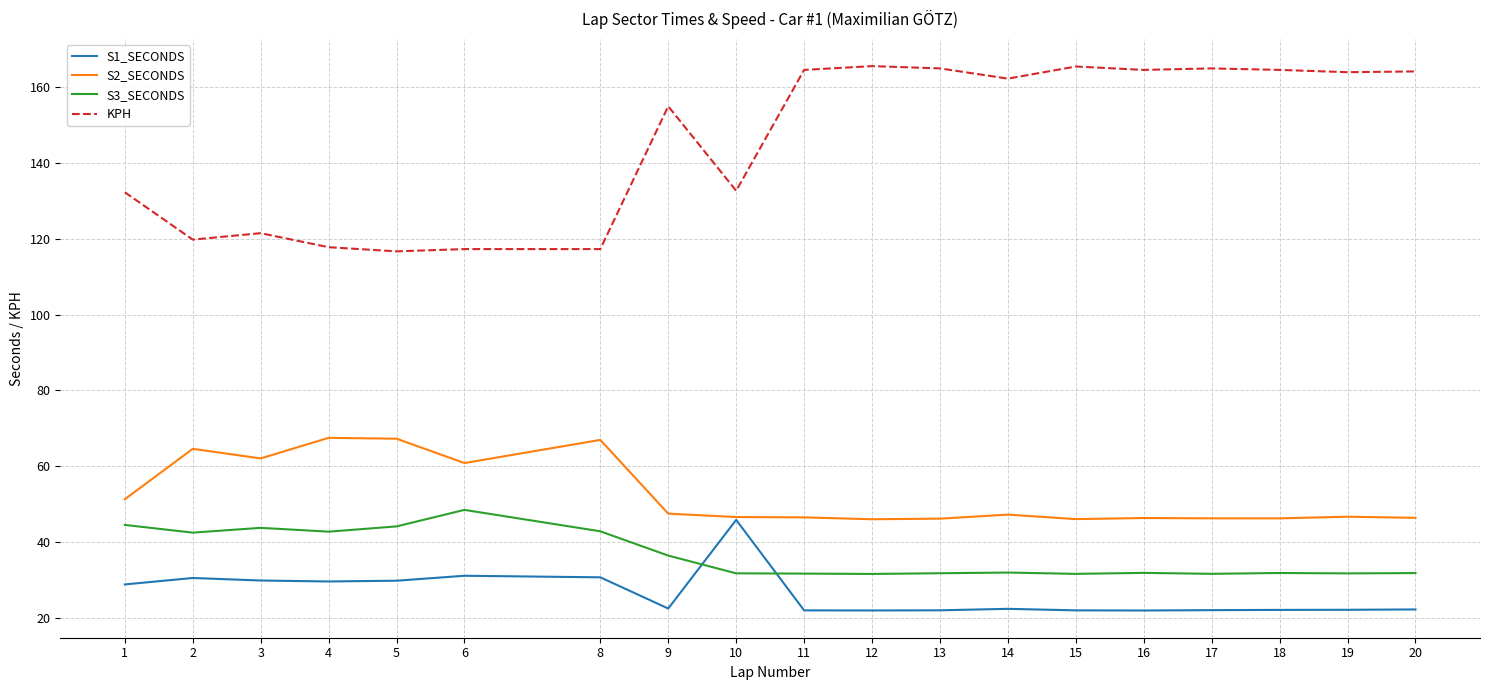

True or false: S1_SECONDS and KPH cross at least once.

False